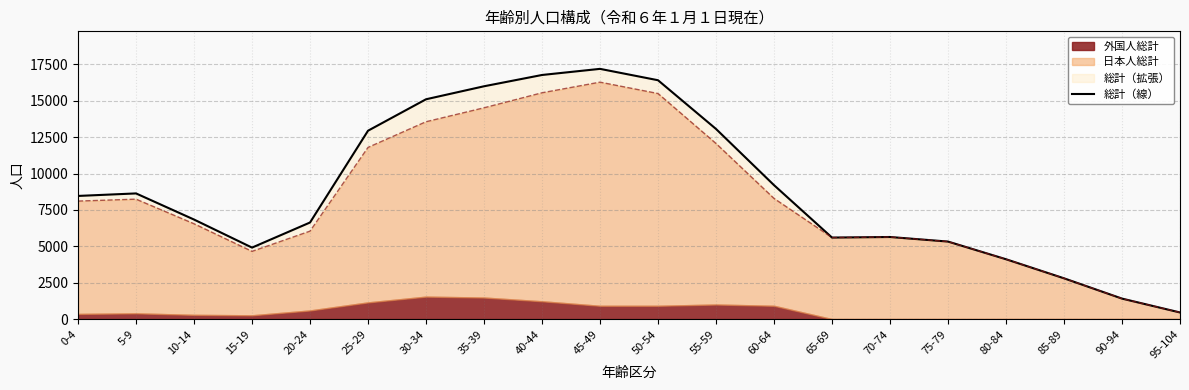

Reading right to left, list all the values displayed in this chart.

454	1407	2801	4111	5325	5639	5600	9201	13062	16409	17190	16770	15994	15101	12941	6635	4911	6838	8633	8460